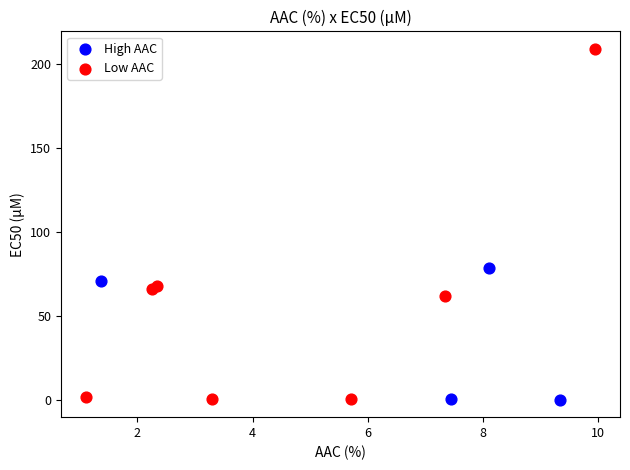

Which series has the widest spread of Y values?

Low AAC